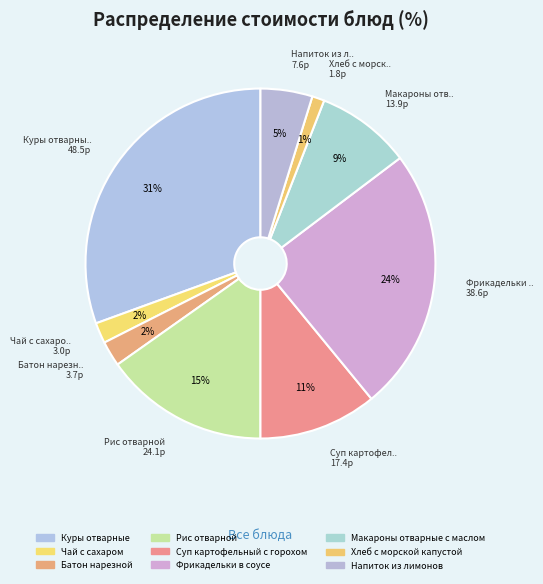

Does any single category account for the majority?

No